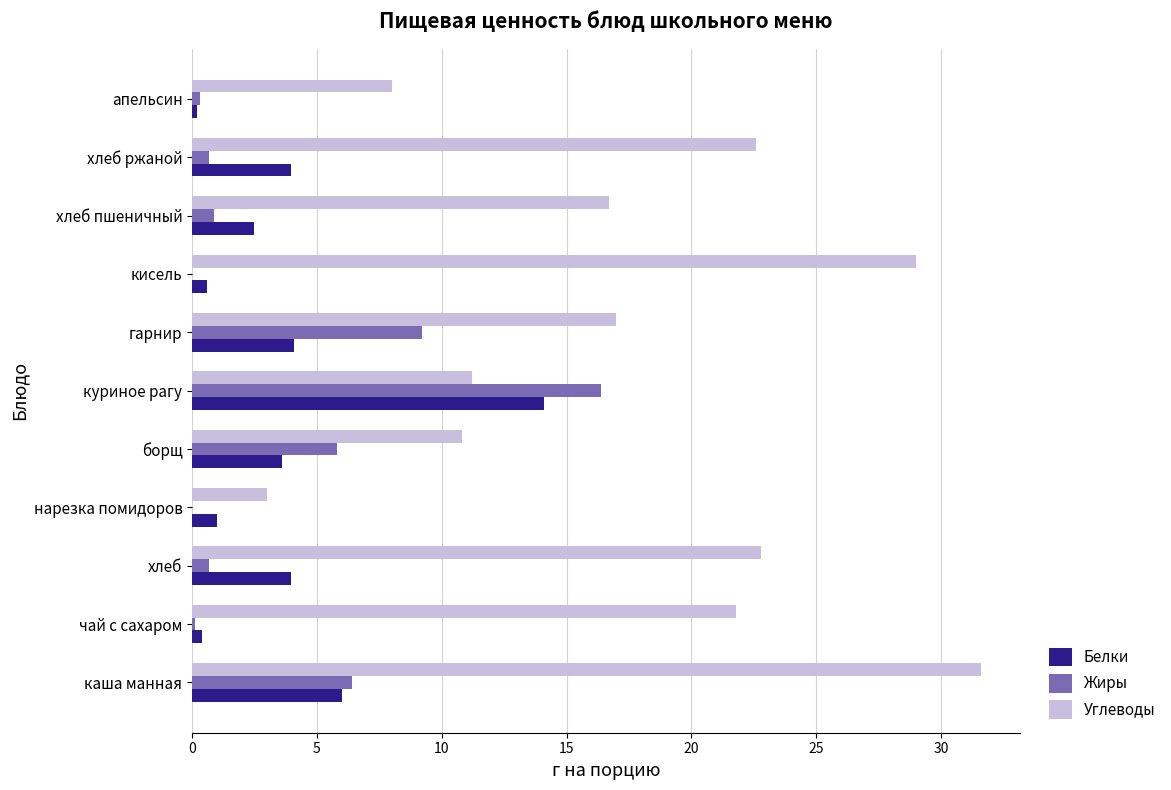

What is the approximate value of Белки at хлеб?

4.0